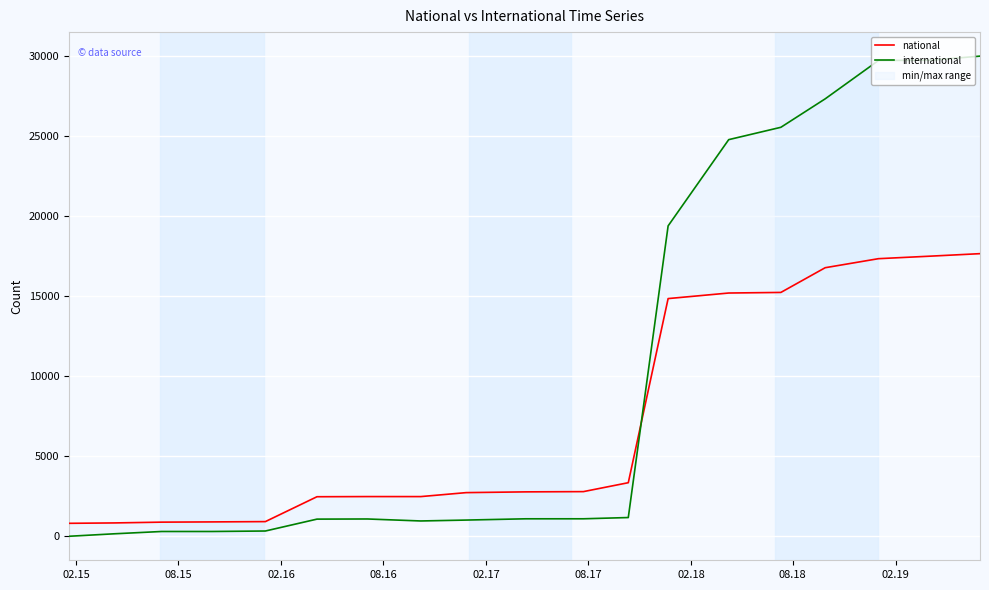

How many interior local valleys does the international series have?

1